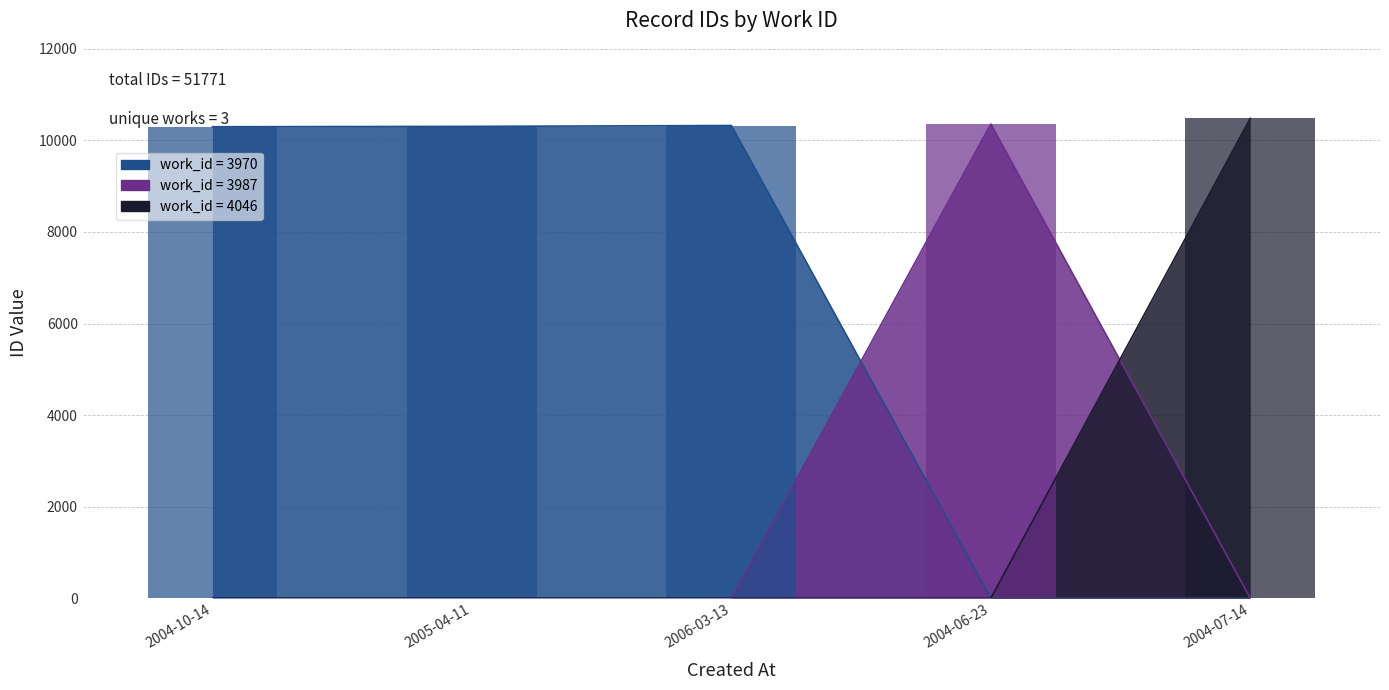

What is the value of the 2nd bar from the left?

10299